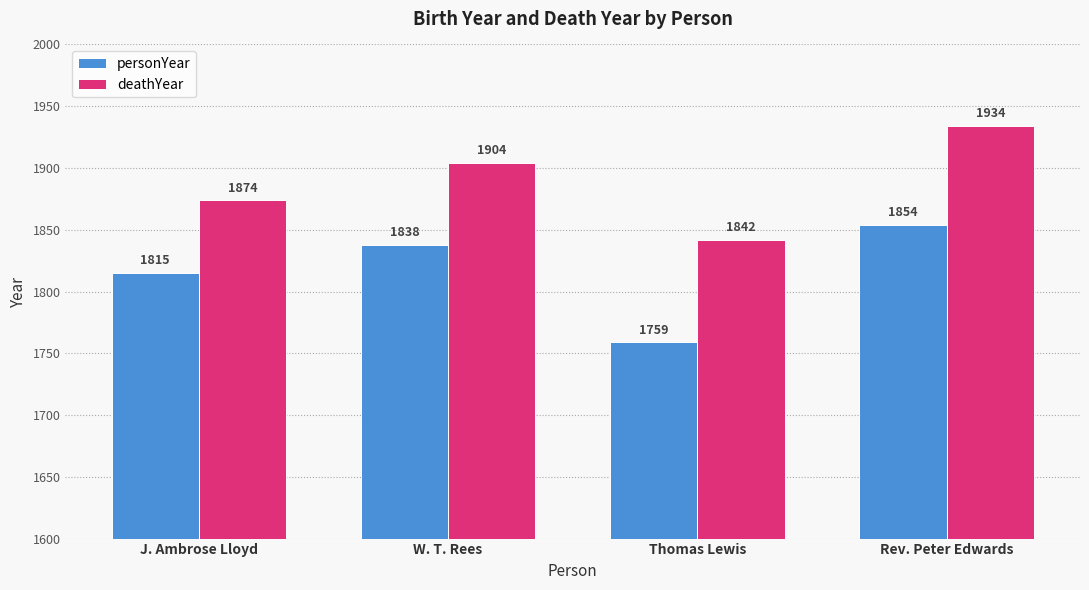

What is the sum of the personYear values at Rev. Peter Edwards and Thomas Lewis?

3613